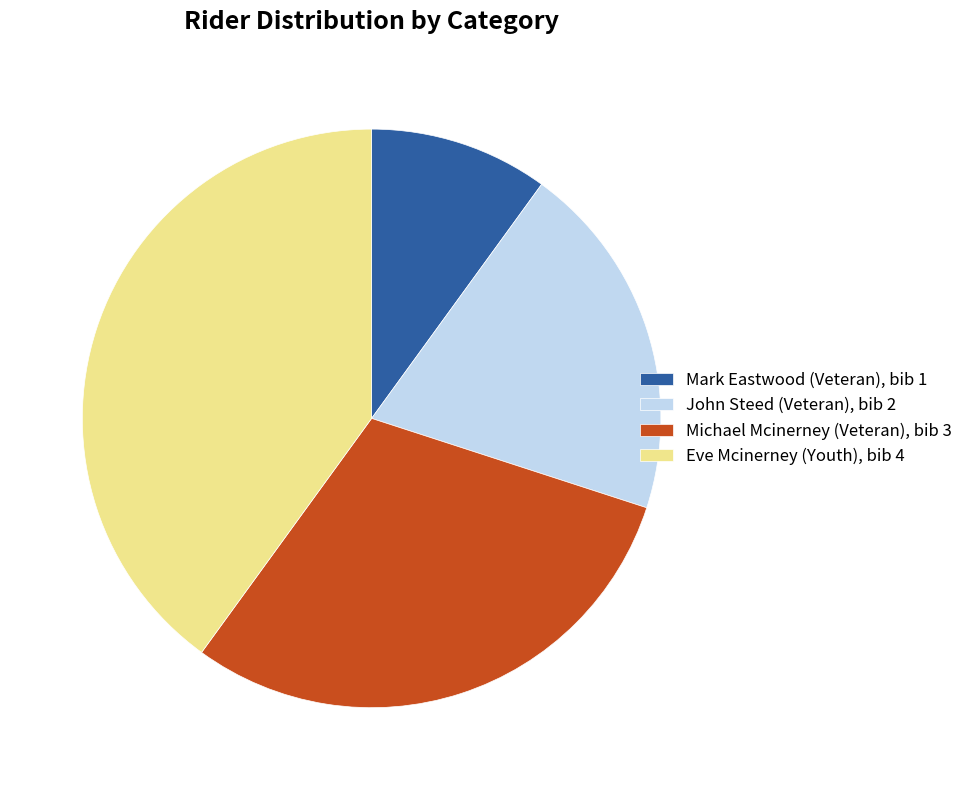

Which has a higher value, Michael Mcinerney (Veteran), bib 3 or John Steed (Veteran), bib 2?

Michael Mcinerney (Veteran), bib 3